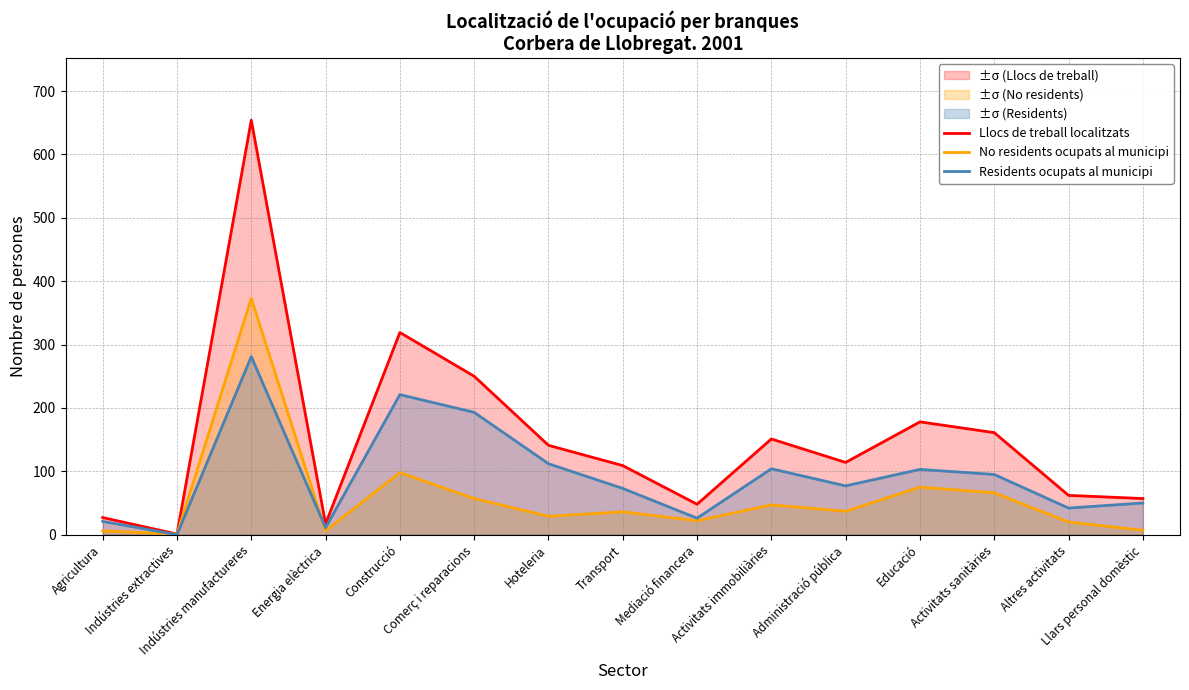

At which label does Residents ocupats al municipi reach its minimum?

Indústries extractives